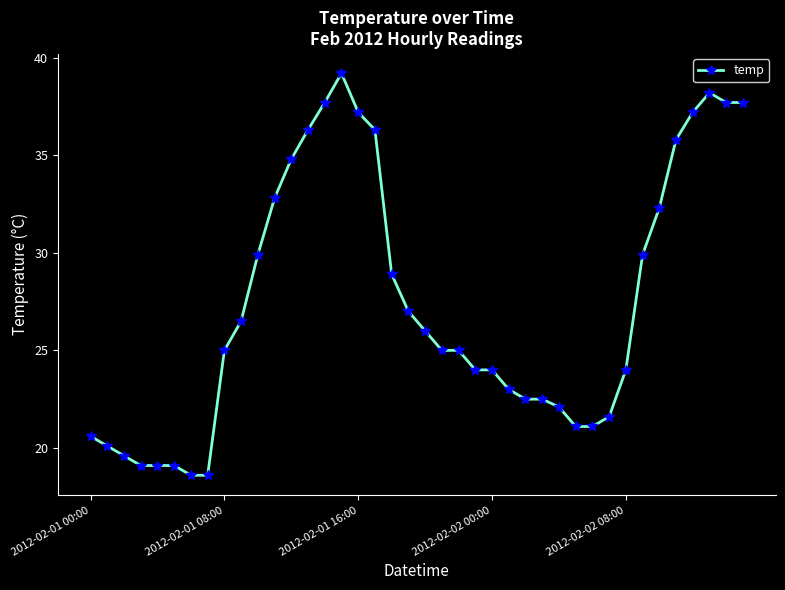

Reading left to right, what are all the values shown in this chart?

20.6	20.1	19.6	19.1	19.1	19.1	18.6	18.6	25.0	26.5	29.9	32.8	34.8	36.3	37.7	39.2	37.2	36.3	28.9	27.0	26.0	25.0	25.0	24.0	24.0	23.0	22.5	22.5	22.1	21.1	21.1	21.6	24.0	29.9	32.3	35.8	37.2	38.2	37.7	37.7